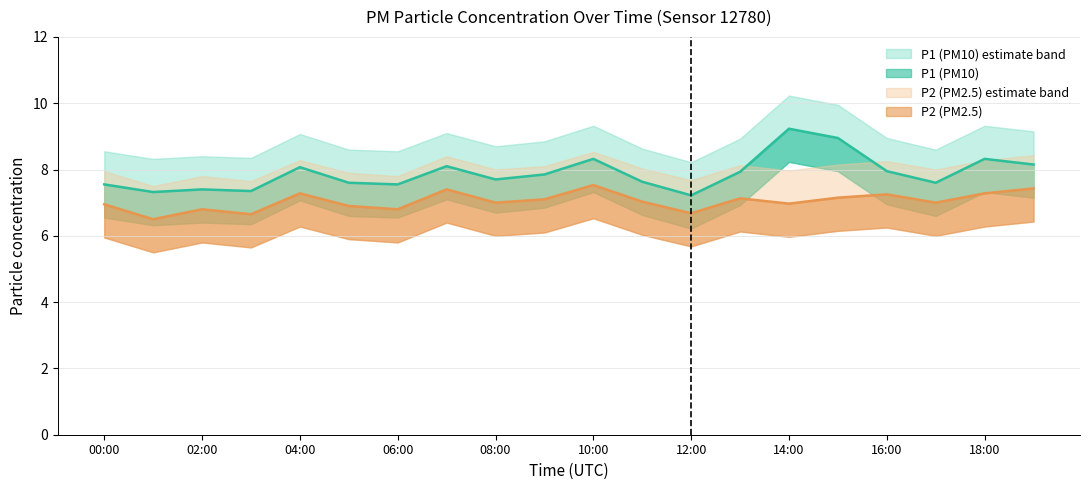

The P1 series shows 3.9 at 03:00. True or false?

False